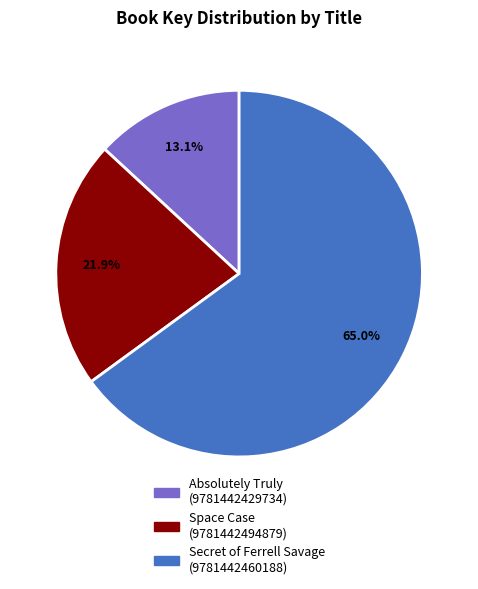

What is the largest slice in the pie chart?

Secret of Ferrell Savage (9781442460188)